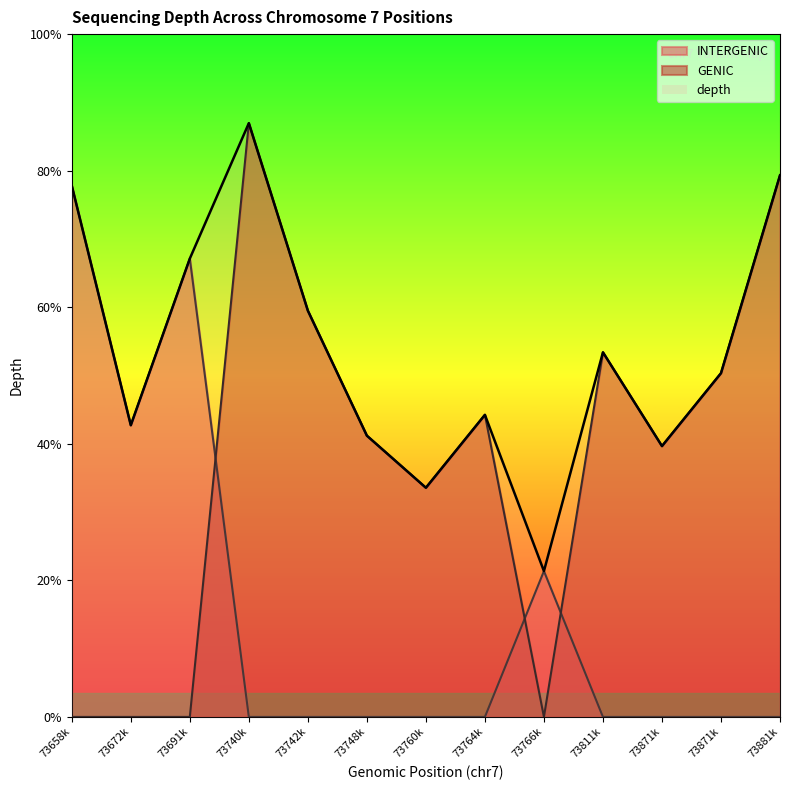

What are all the series names shown in the legend?

INTERGENIC, GENIC, depth